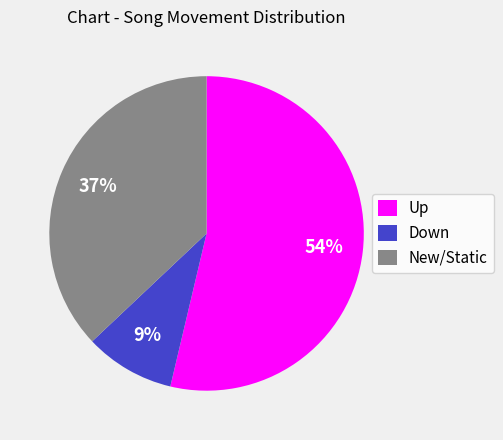

To the nearest percent, what is the difference between the Down and New/Static slice percentages?

28%